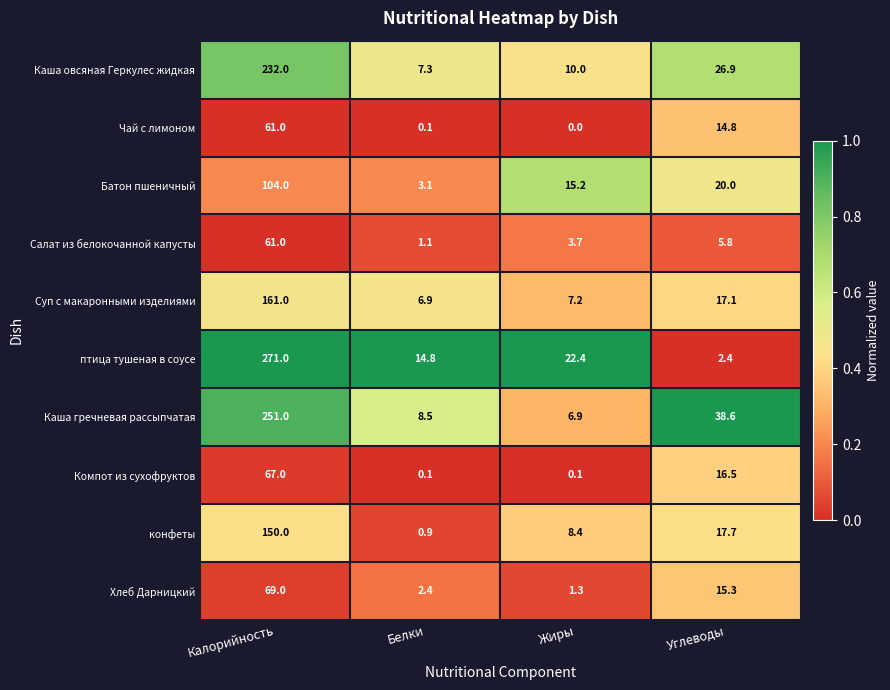

Rank the categories by Хлеб Дарницкий value from highest to lowest.

Калорийность, Углеводы, Белки, Жиры